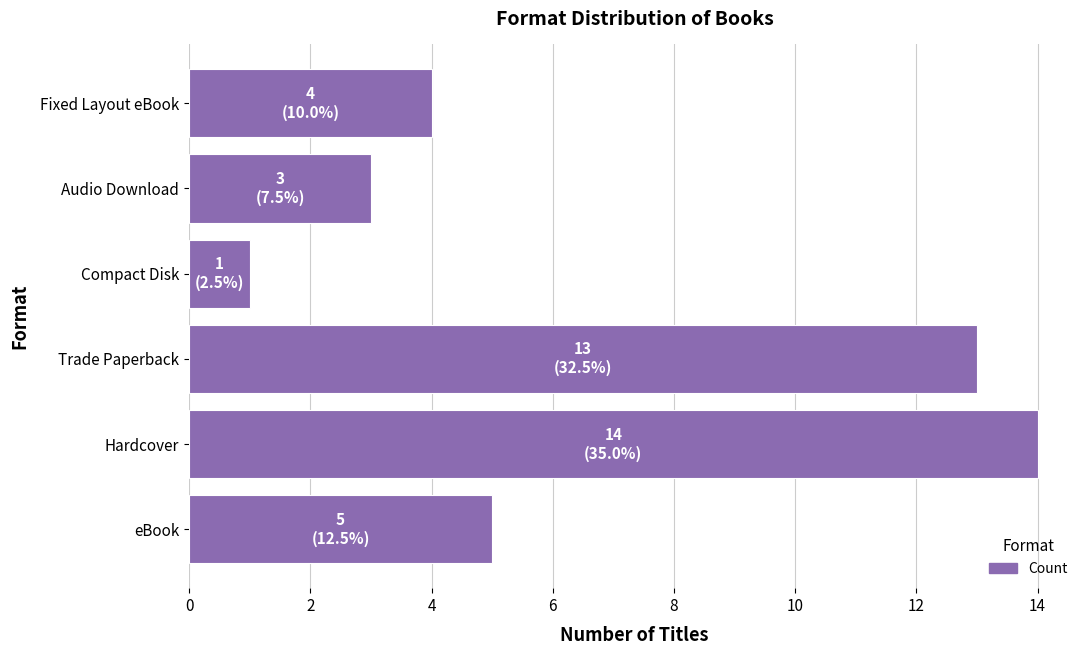

Where is the data nearest to the value 7?

eBook